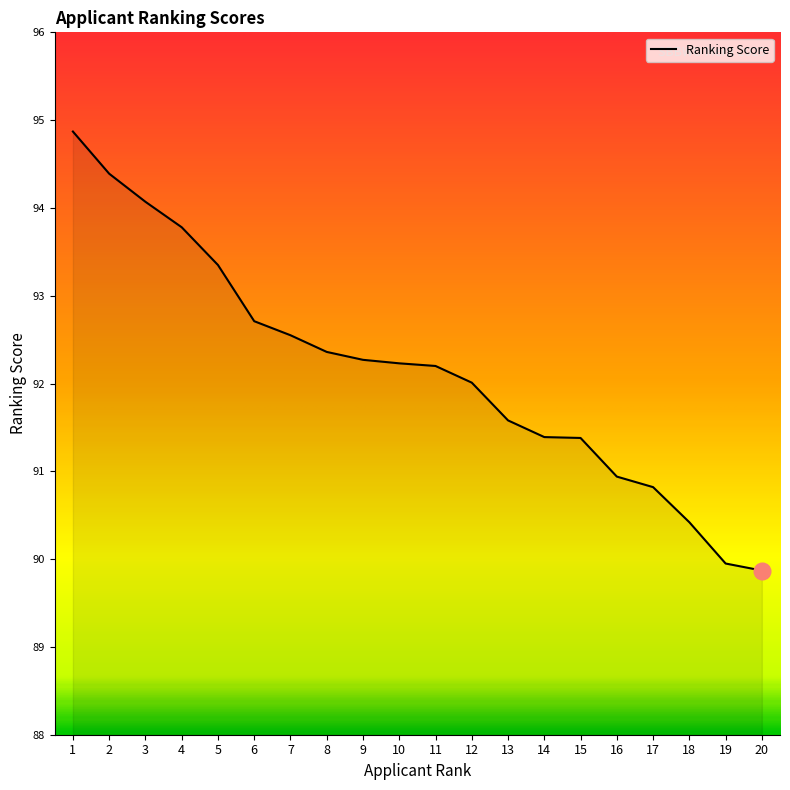

What is the average value?

92.2